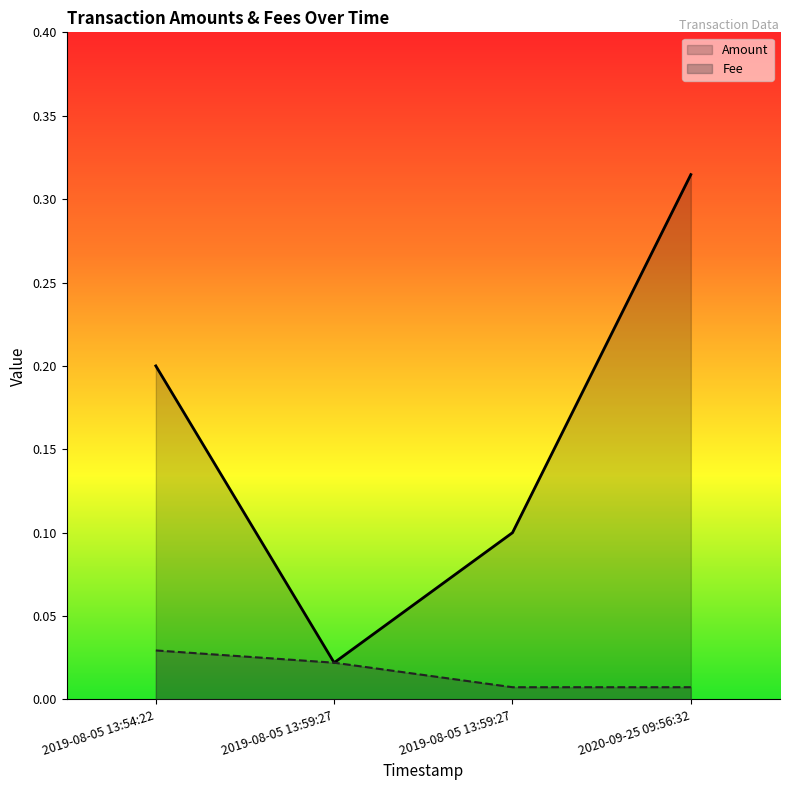

What is the difference between the highest and lowest values at 2020-09-25 09:56:32?

0.3